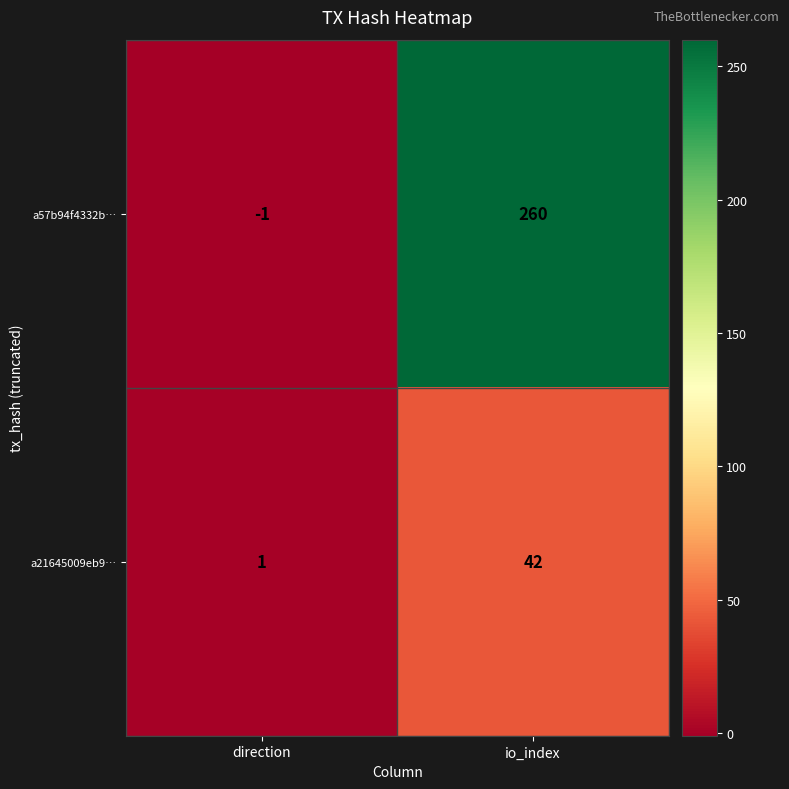

What is the smallest value displayed?

-1